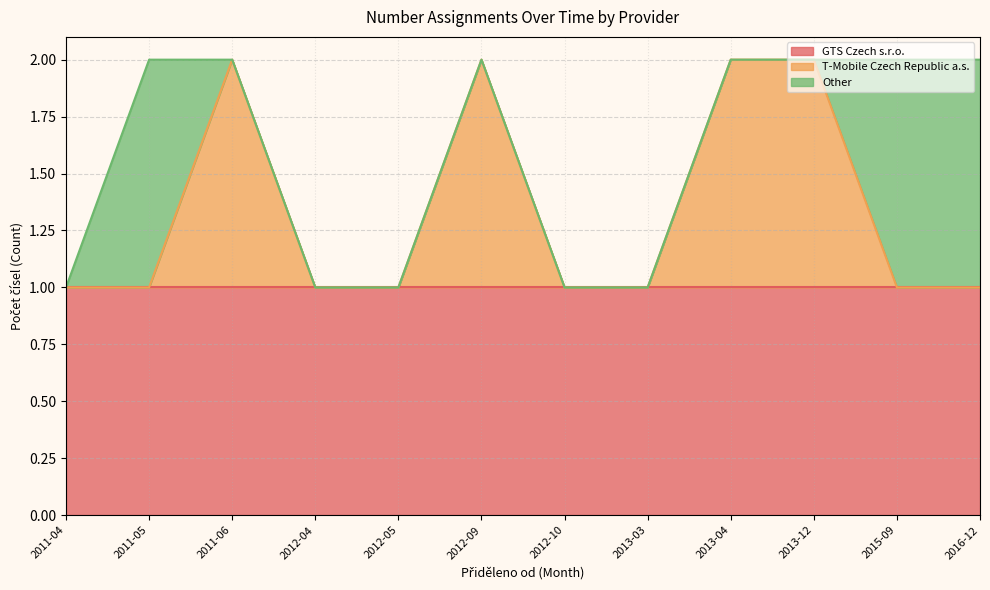

How many data points in Other are above 0?

3